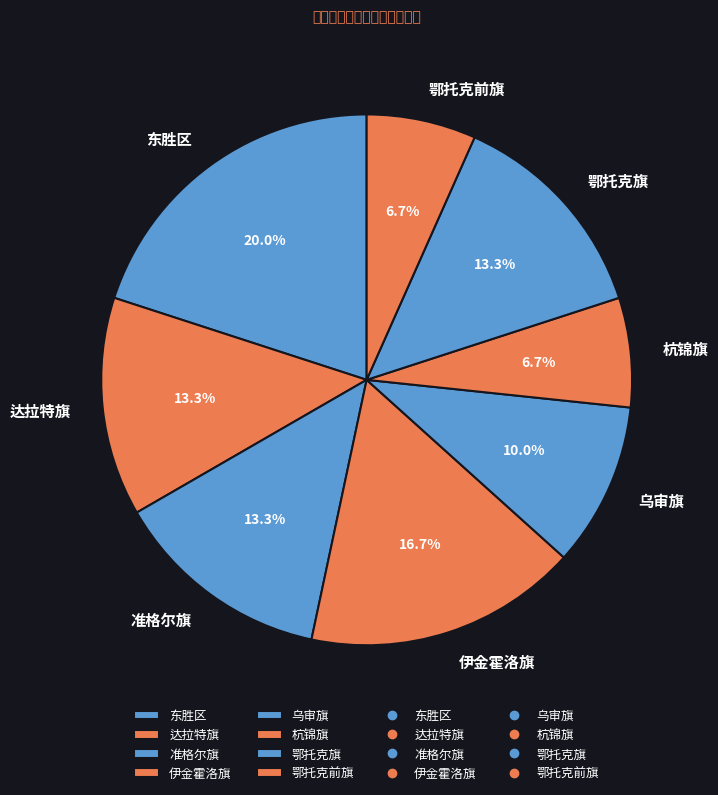

To the nearest percent, what is the difference between the largest and smallest slice percentages?

13%